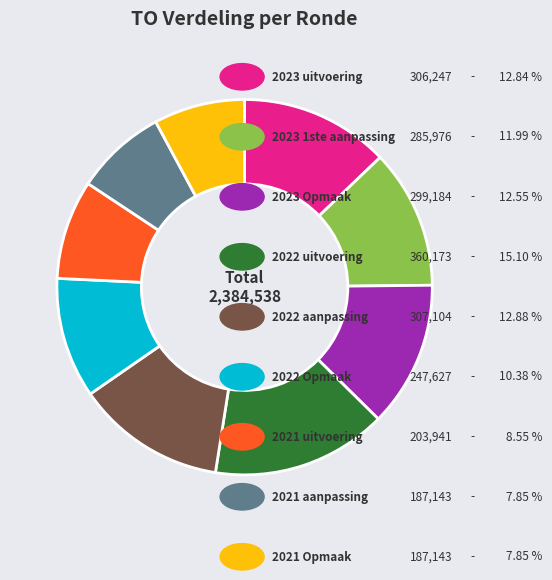

Does any single category account for the majority?

No